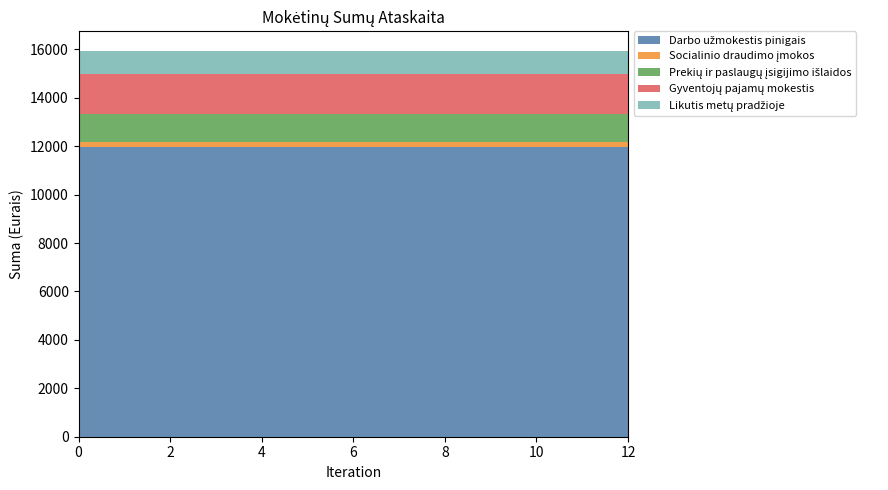

Reading left to right, what are all the values shown in this chart?

Darbo užmokestis pinigais: 0=11974.5	1=11974.5	2=11974.5	3=11974.5	4=11974.5	5=11974.5	6=11974.5	7=11974.5	8=11974.5	9=11974.5	10=11974.5	11=11974.5	12=11974.5
Socialinio draudimo įmokos: 0=180.8	1=180.8	2=180.8	3=180.8	4=180.8	5=180.8	6=180.8	7=180.8	8=180.8	9=180.8	10=180.8	11=180.8	12=180.8
Prekių ir paslaugų įsigijimo išlaidos: 0=1178.8	1=1178.8	2=1178.8	3=1178.8	4=1178.8	5=1178.8	6=1178.8	7=1178.8	8=1178.8	9=1178.8	10=1178.8	11=1178.8	12=1178.8
Gyventojų pajamų mokestis: 0=1660.2	1=1660.2	2=1660.2	3=1660.2	4=1660.2	5=1660.2	6=1660.2	7=1660.2	8=1660.2	9=1660.2	10=1660.2	11=1660.2	12=1660.2
Likutis metų pradžioje: 0=950.3	1=950.3	2=950.3	3=950.3	4=950.3	5=950.3	6=950.3	7=950.3	8=950.3	9=950.3	10=950.3	11=950.3	12=950.3